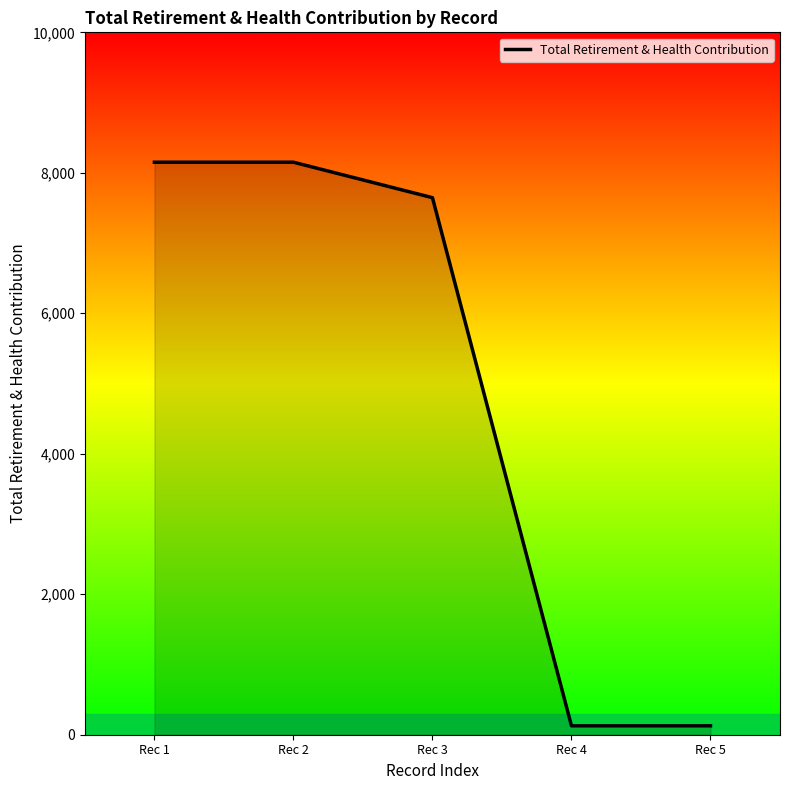

The value at Rec 2 is 3870. True or false?

False